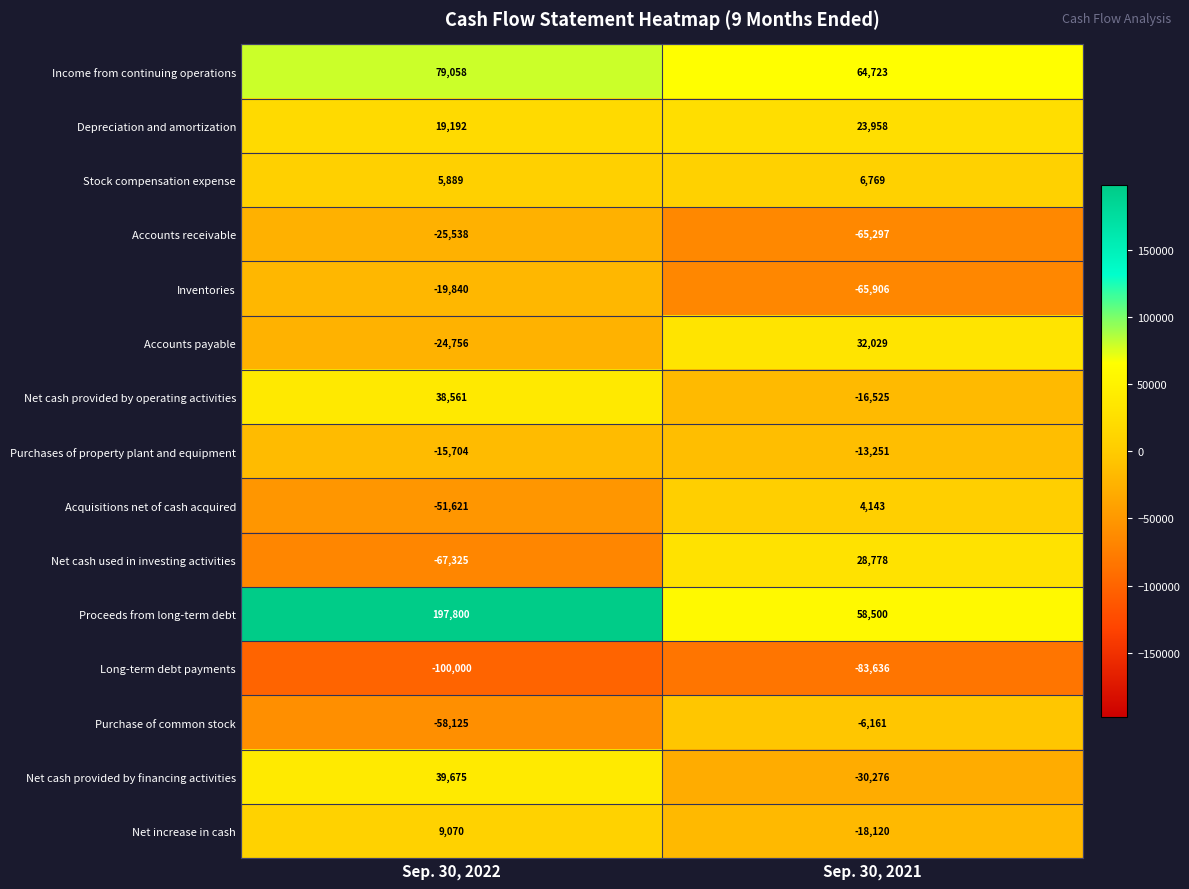

Which category has the lowest value across all series?

Sep. 30, 2022